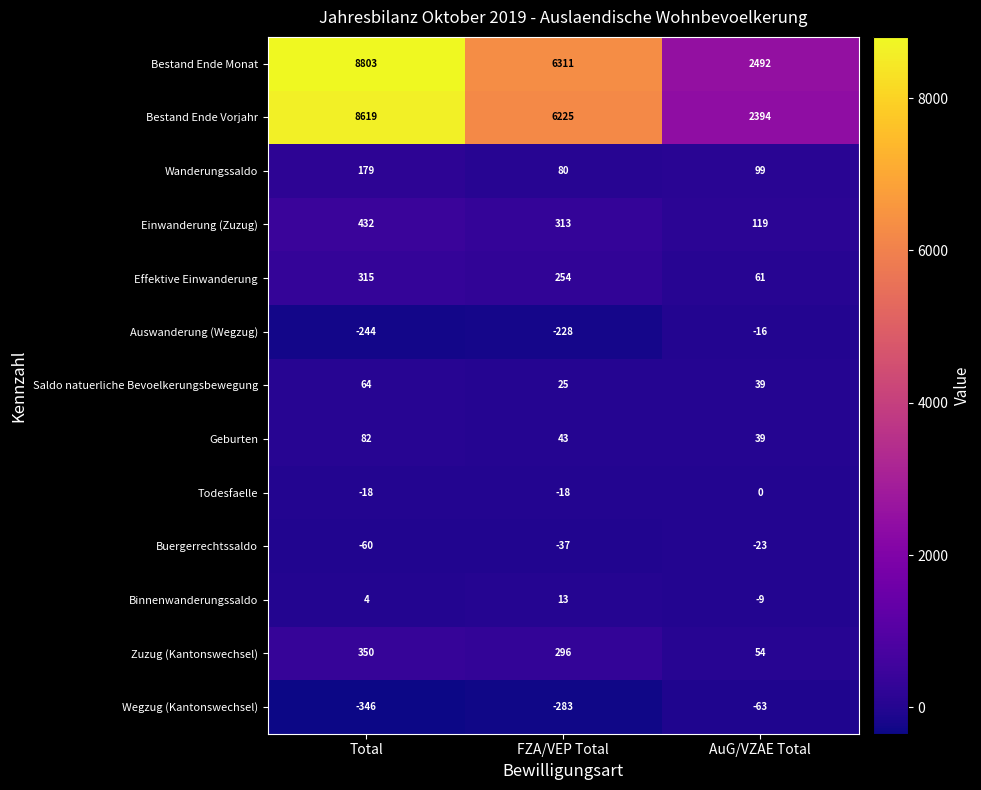

Which series has the largest range (max minus min)?

Bestand Ende Monat